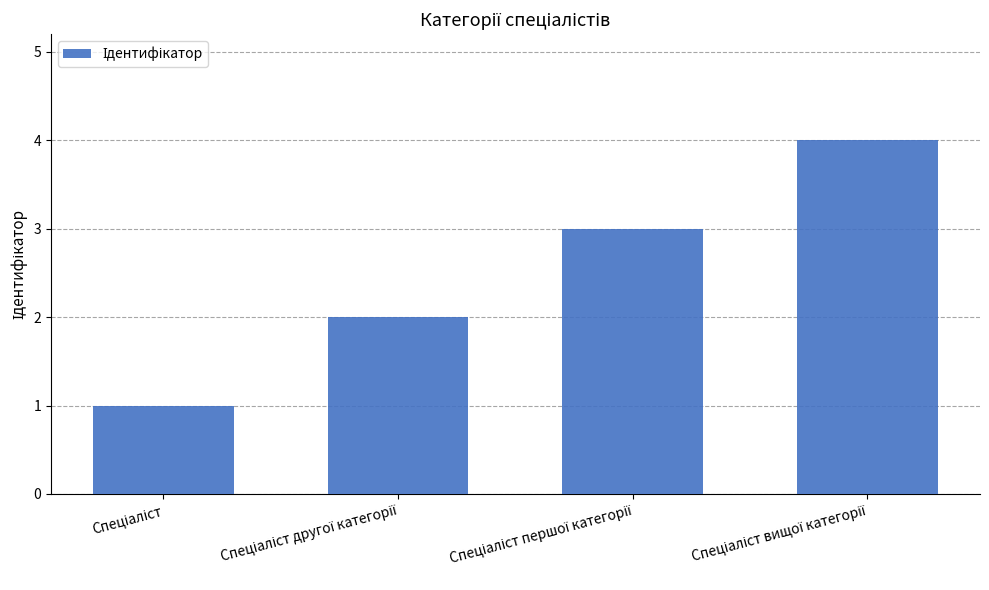

What is the difference between the maximum and minimum values?

3